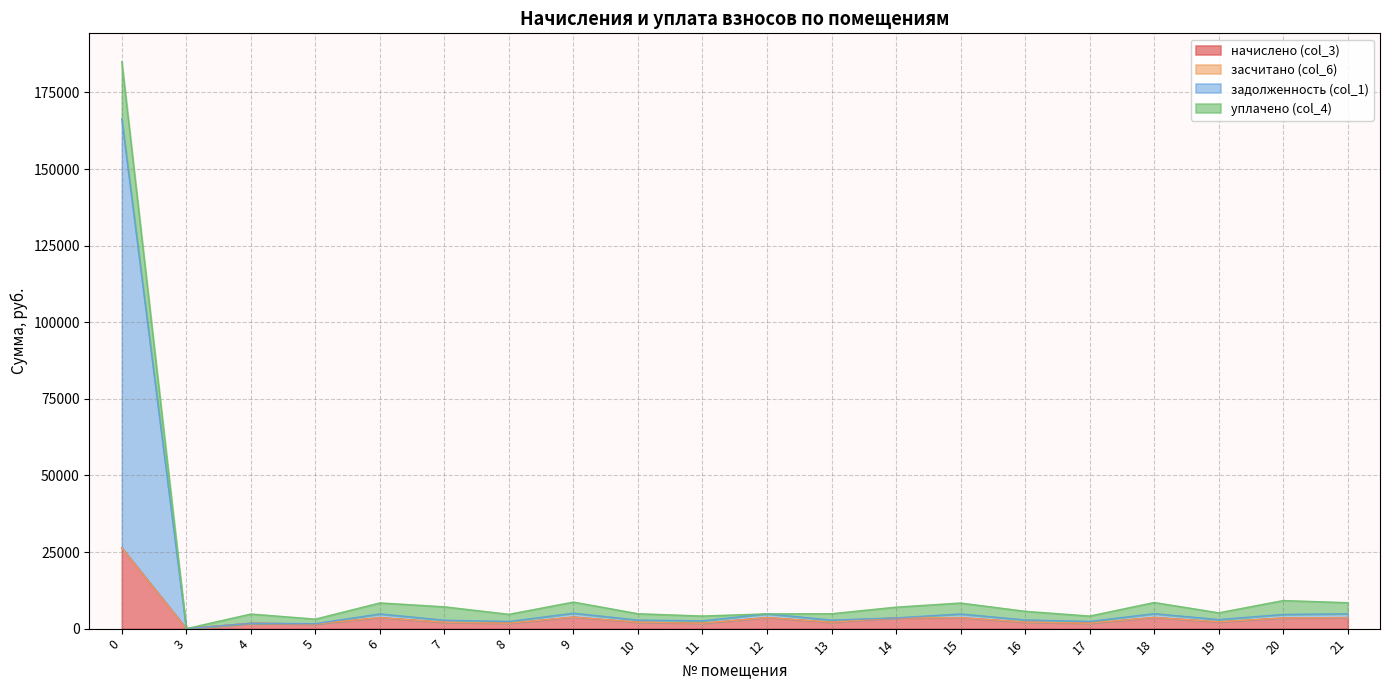

True or false: задолженность (col_1) and начислено (col_3) intersect in this chart.

False